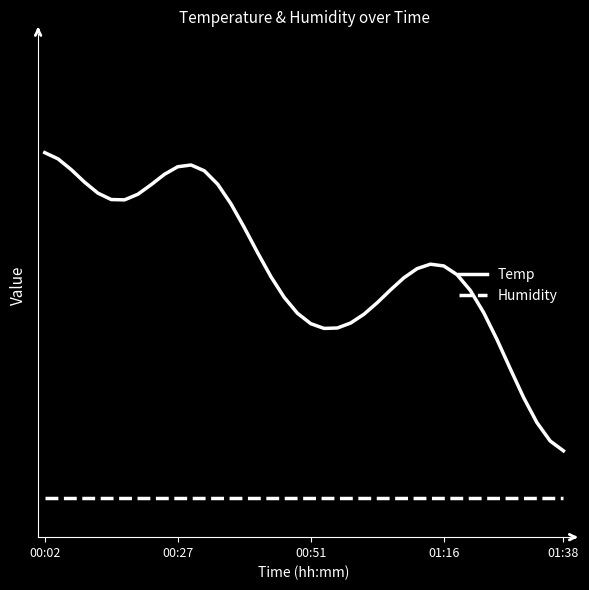

What are all the series names shown in the legend?

Temp, Humidity